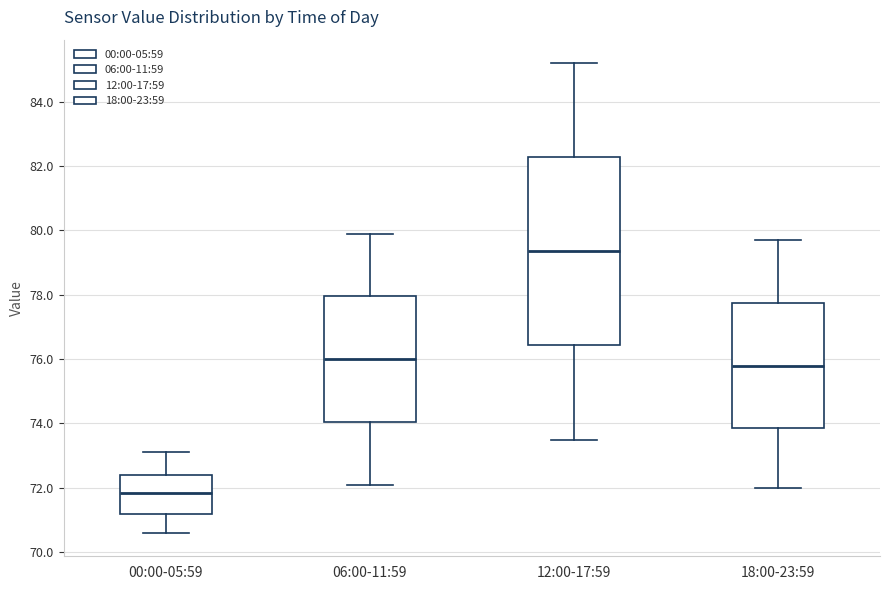

Which box is the tallest, from its lower edge to its upper edge?

12:00-17:59